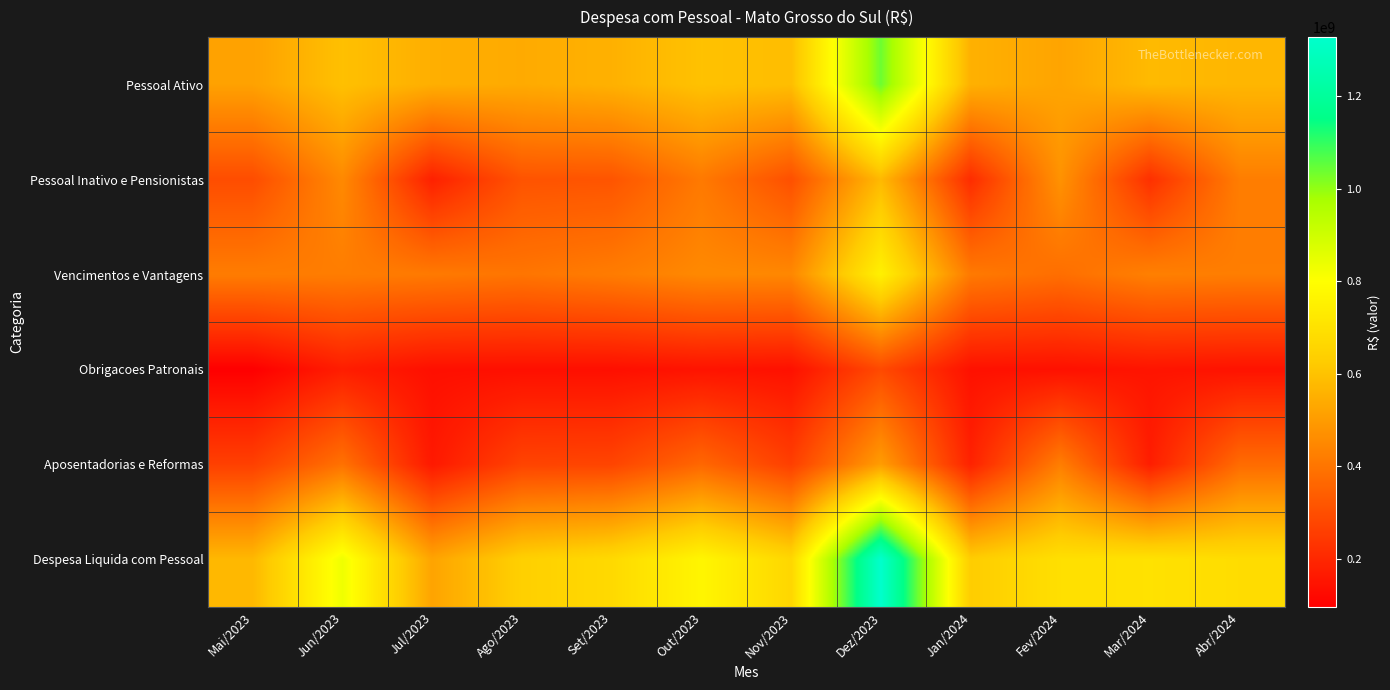

Which series has the largest total across all categories?

Despesa Liquida com Pessoal